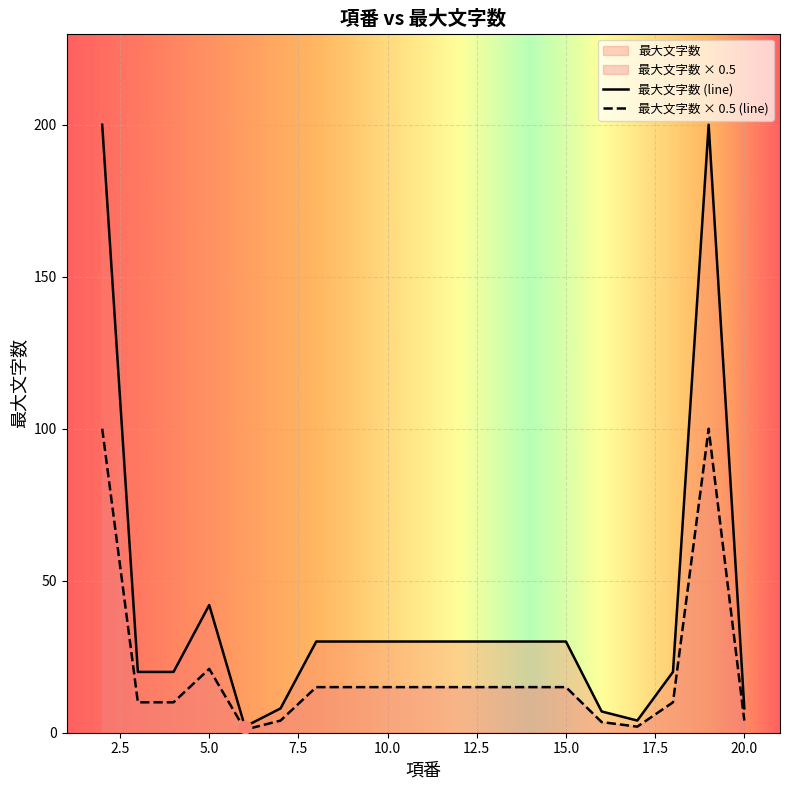

Approximately how many times larger is the value at 20 compared to 13?

0.3